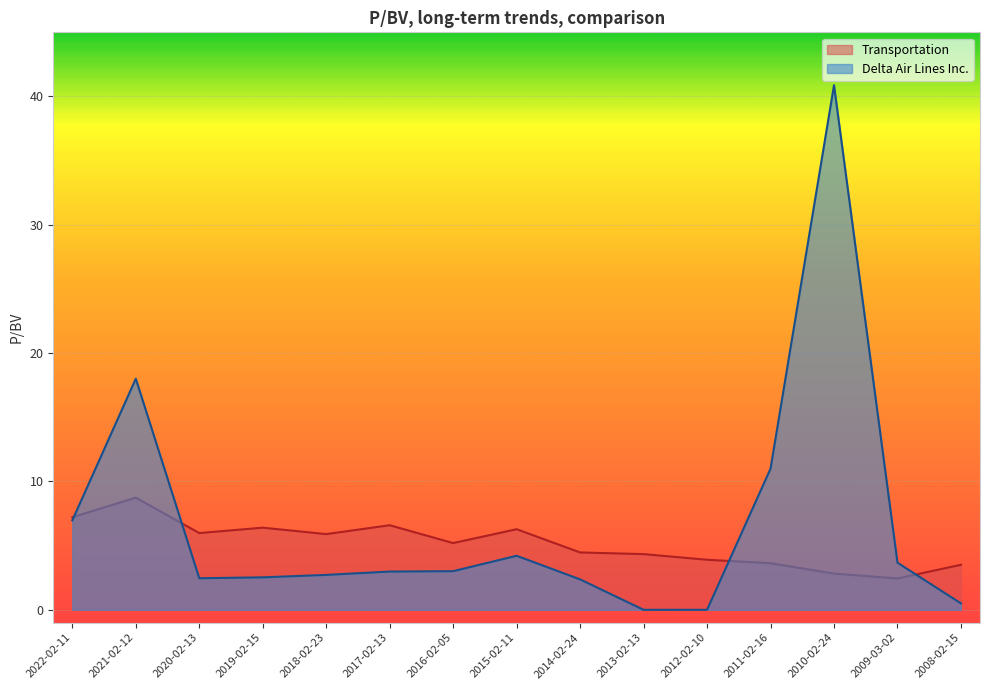

What are all the series names shown in the legend?

Transportation, Delta Air Lines Inc.